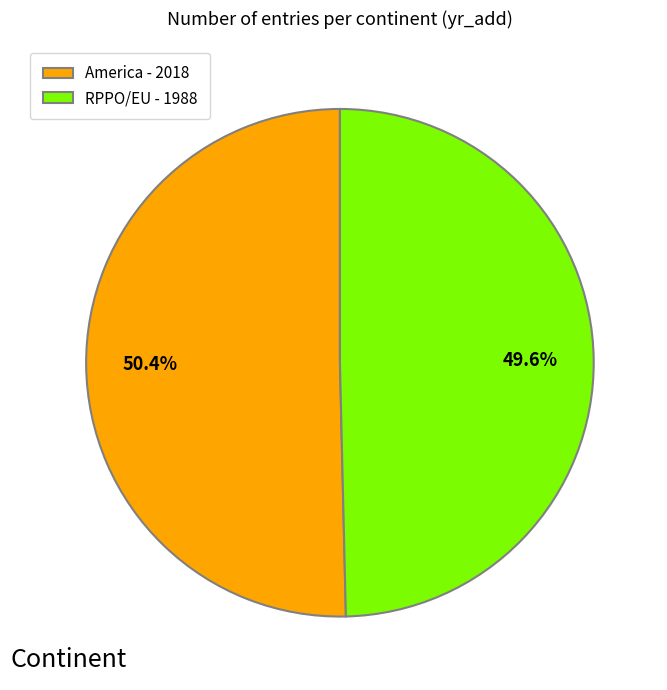

Is it true that America is 63% of the pie?

False